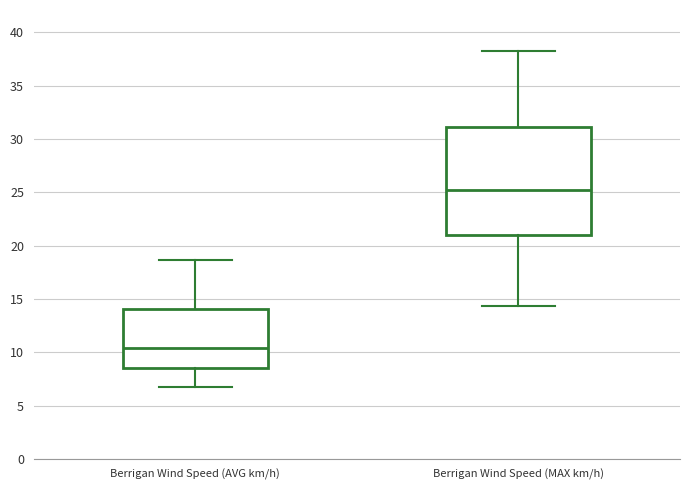

Where is the upper edge of the box for Berrigan Wind Speed (AVG km/h) on the y-axis? The values are not printed on the chart, so give them approximately, as read against the axis.

14.0